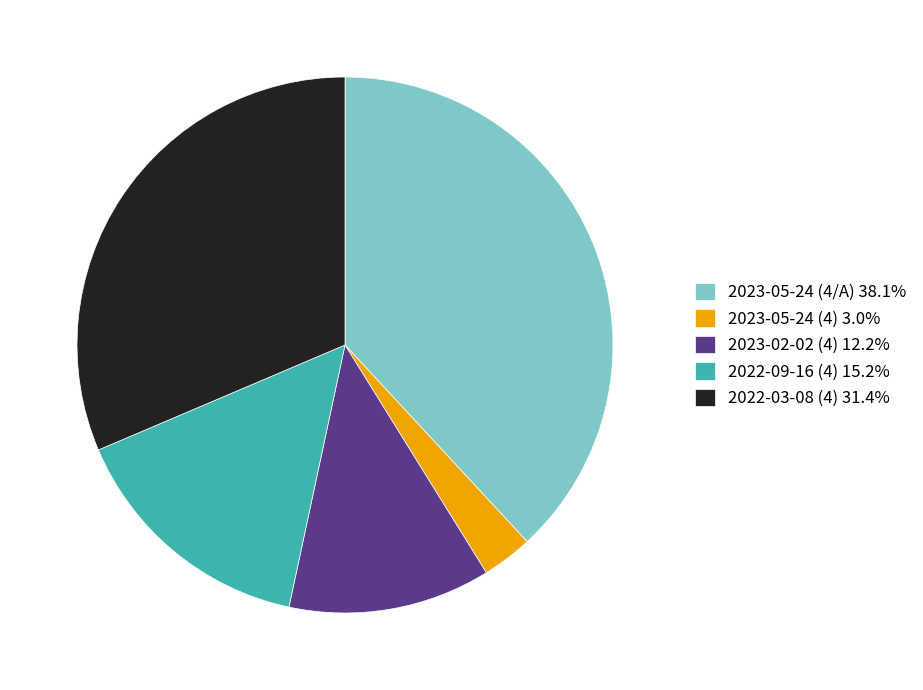

Between 2022-09-16 (4) and 2023-05-24 (4), which is larger?

2022-09-16 (4)